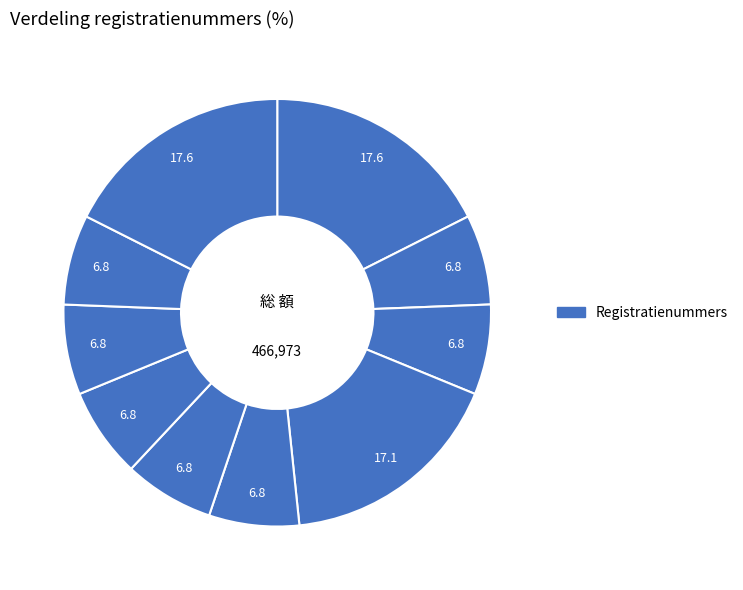

How many slices are in this pie chart?

10